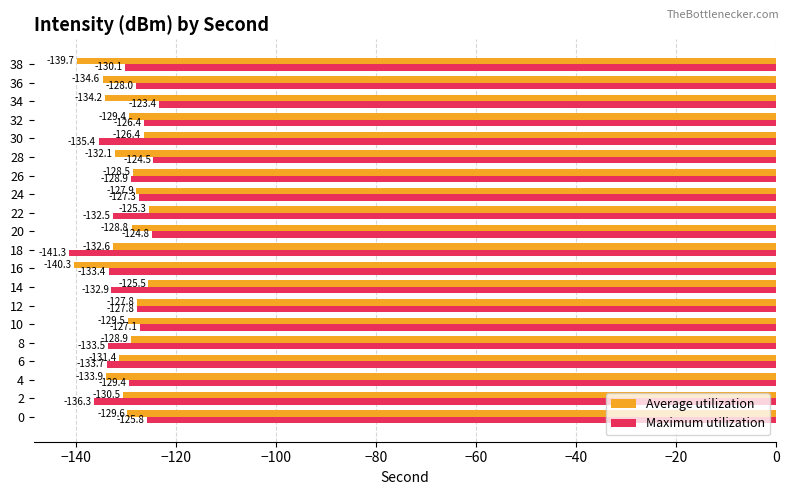

Which series has the largest total across all categories?

Maximum utilization